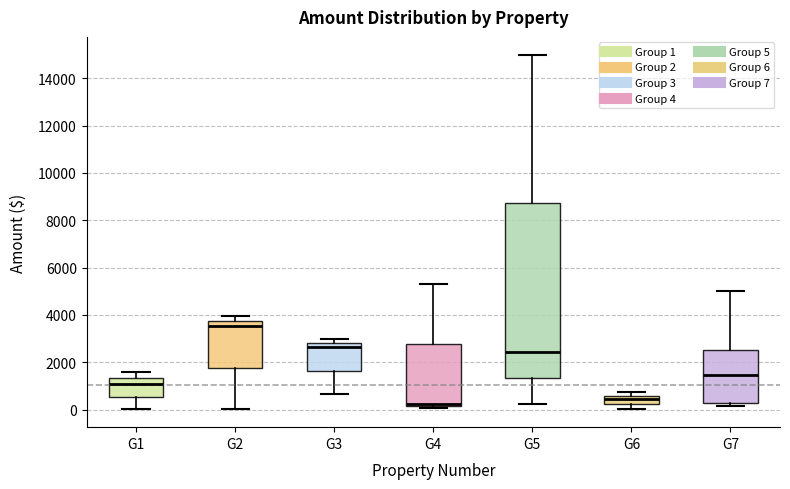

Which box's median line is the highest?

G2